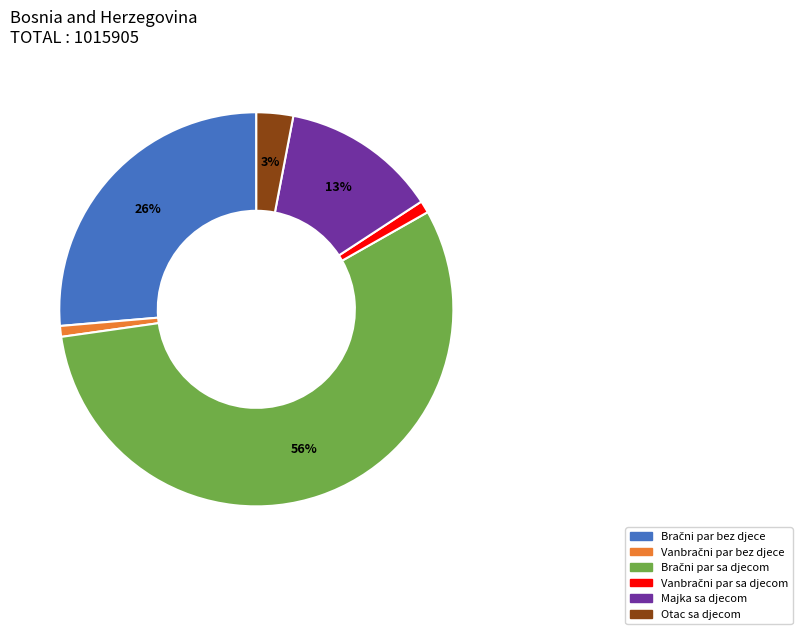

Is it true that Otac sa djecom is 3% of the pie?

True